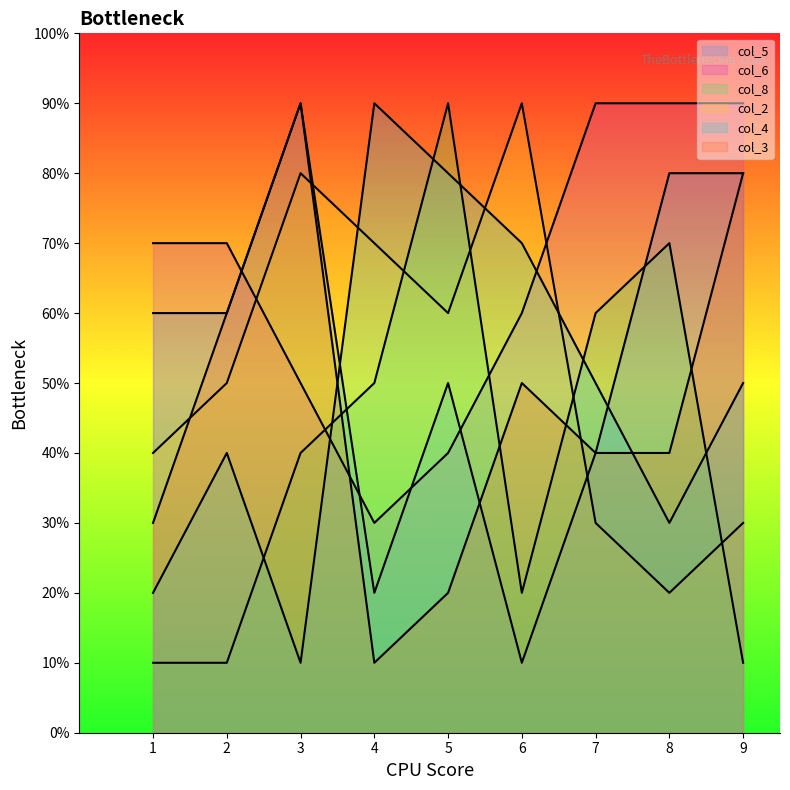

Does the chart have visible grid lines?

No